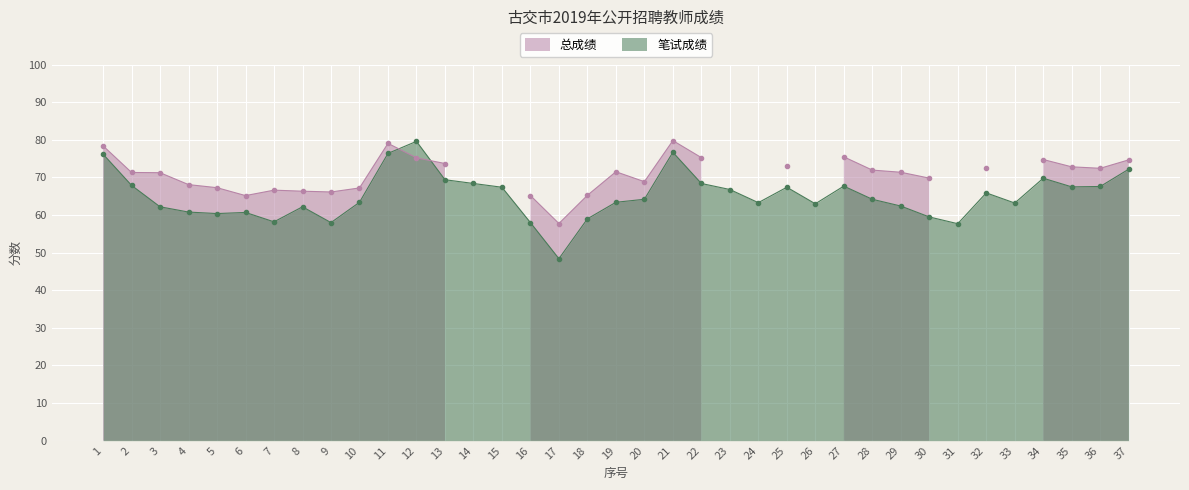

At which category does the data reach its first local valley?

5